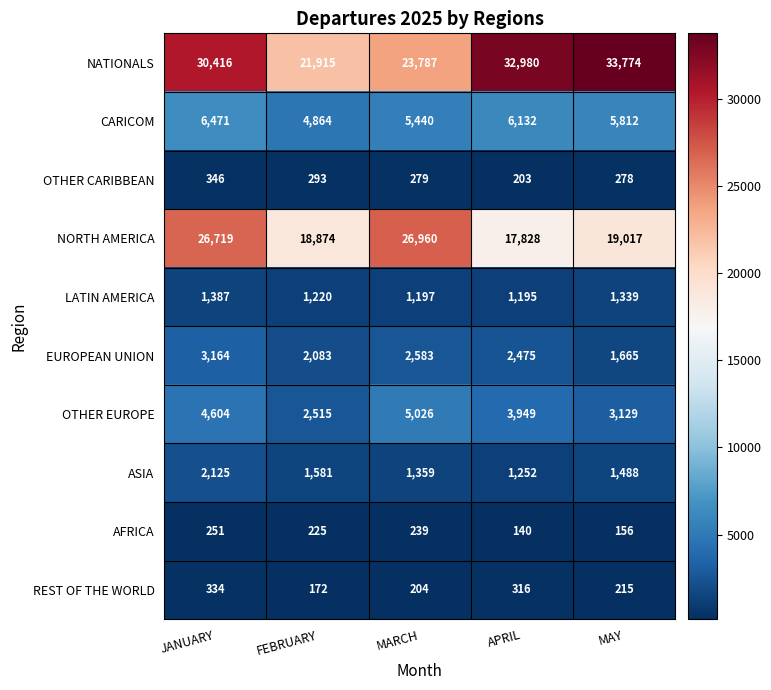

Rank the categories by OTHER CARIBBEAN value from highest to lowest.

JANUARY, FEBRUARY, MARCH, MAY, APRIL